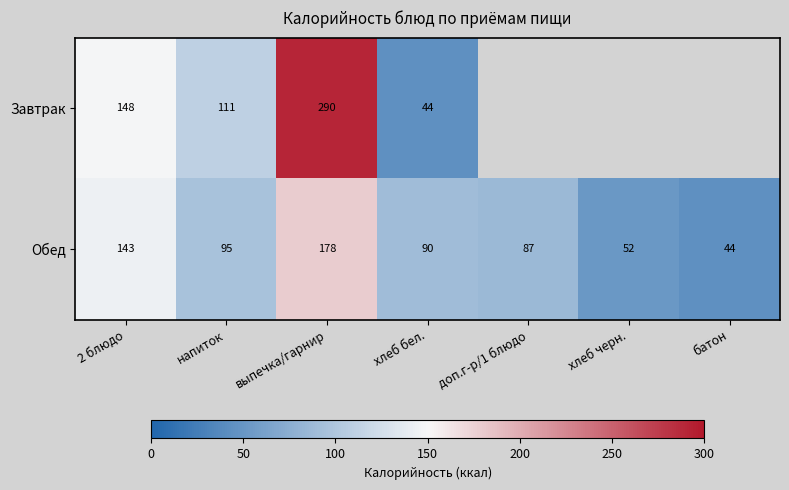

How many distinct data groups are displayed?

2